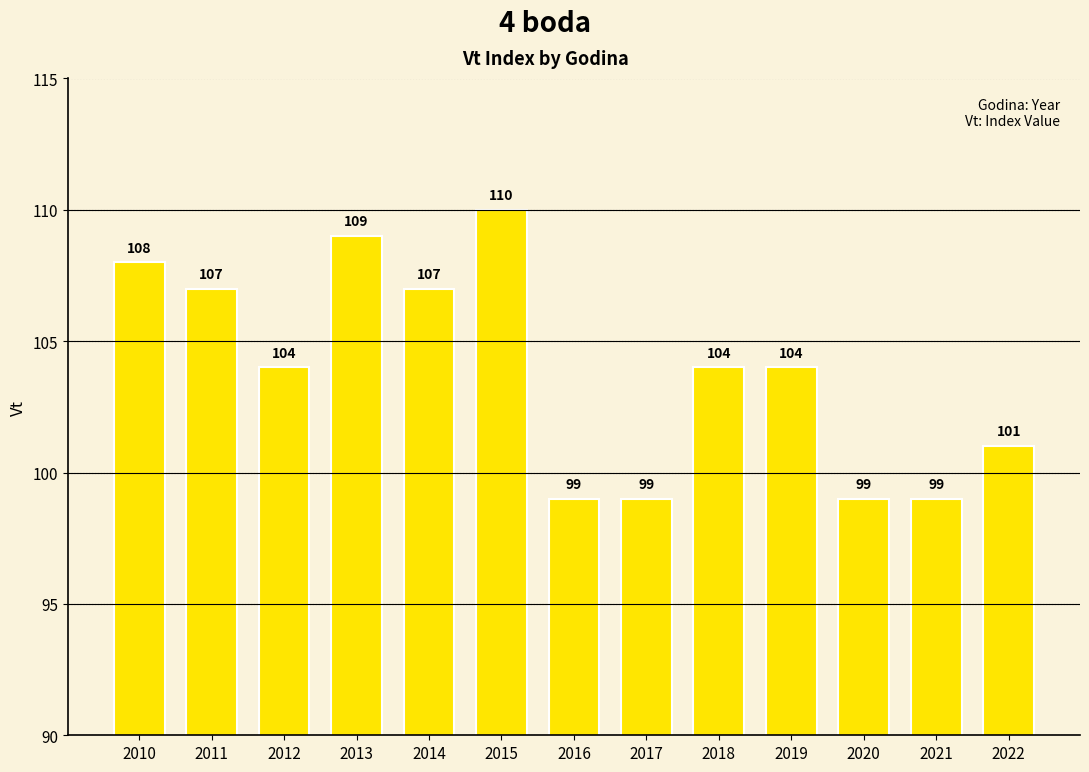

Between 2012 and 2017, which is larger?

2012